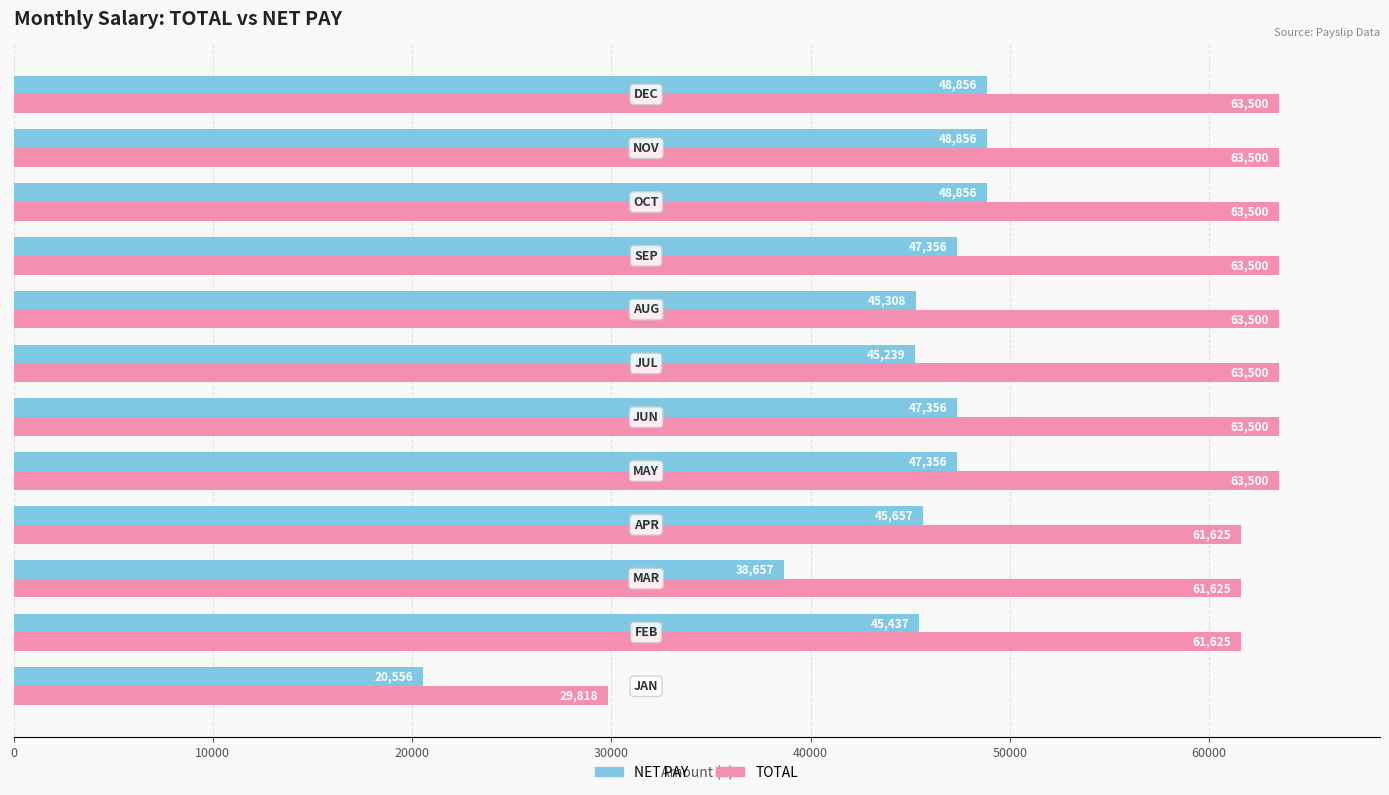

Which series has the largest range (max minus min)?

TOTAL